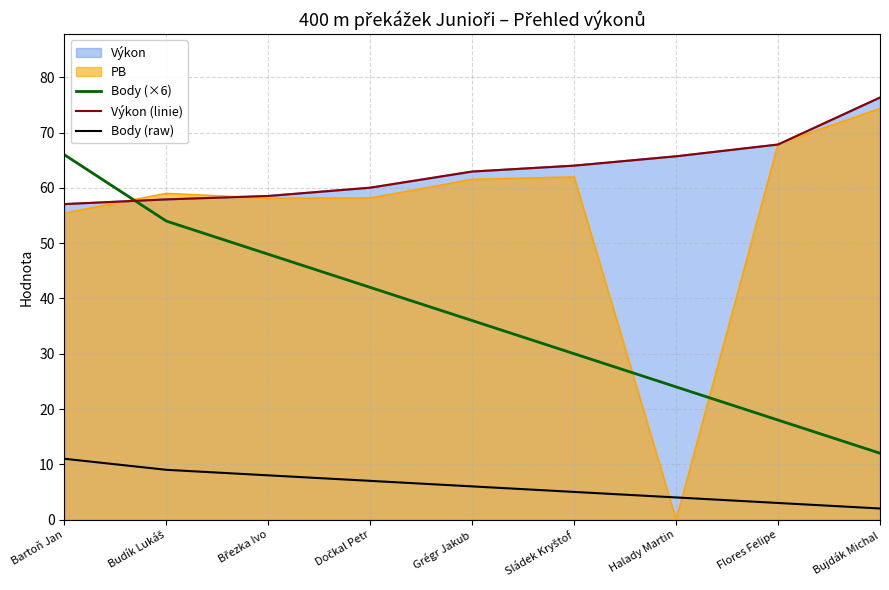

Between which two adjacent categories do Body (×6) and Výkon (linie) first intersect?

Bartoň Jan and Budík Lukáš